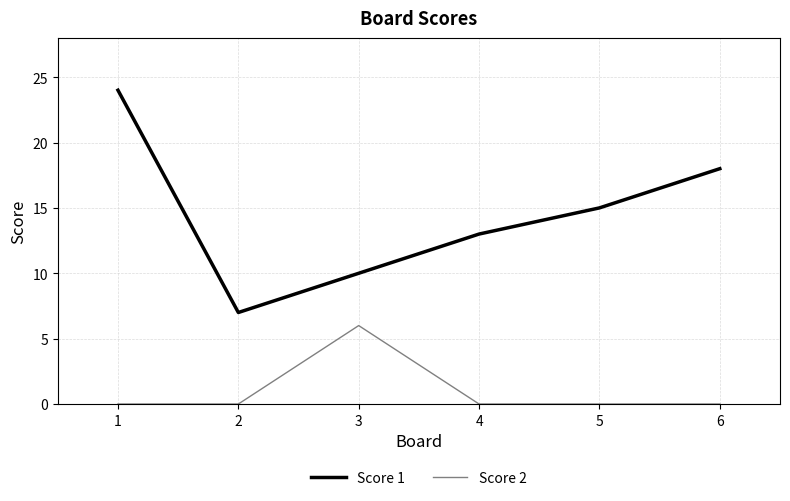

List the series in order of their overall mean, lowest first.

Score 2, Score 1